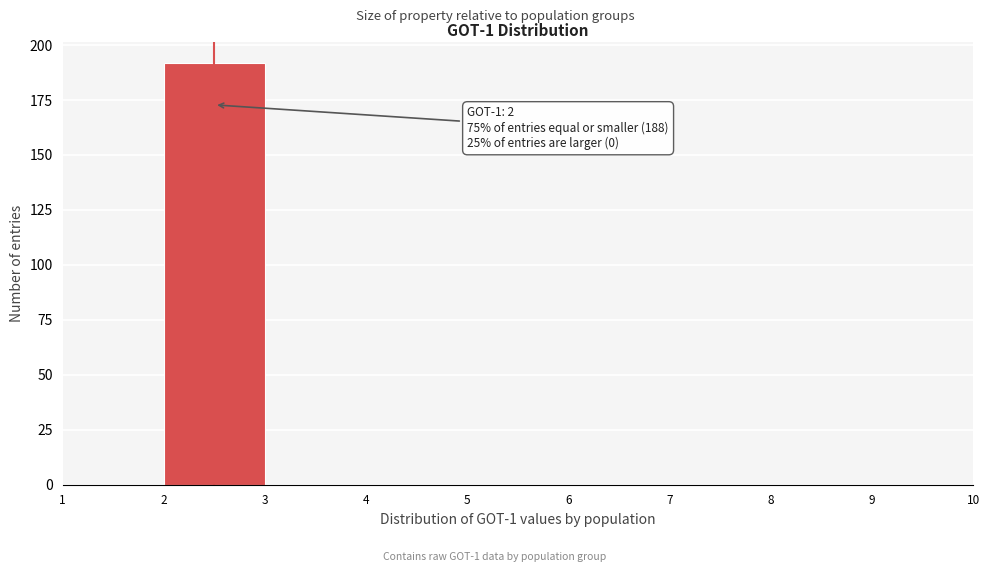

Which range on the x-axis has the tallest bar?

2 to 3